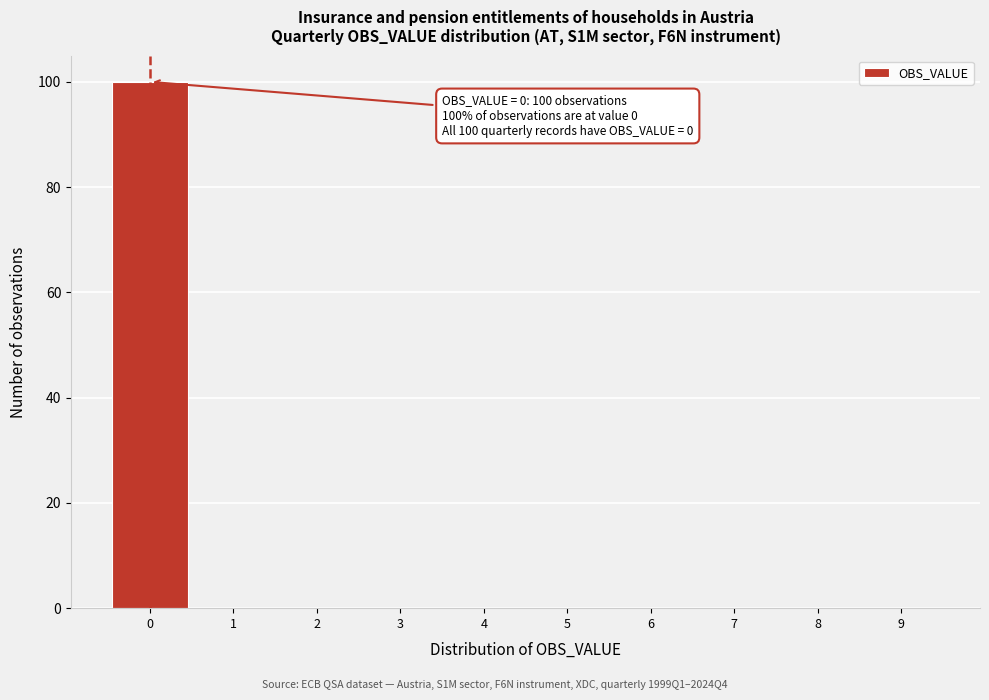

Which range on the x-axis has the tallest bar?

-0.5 to 0.5